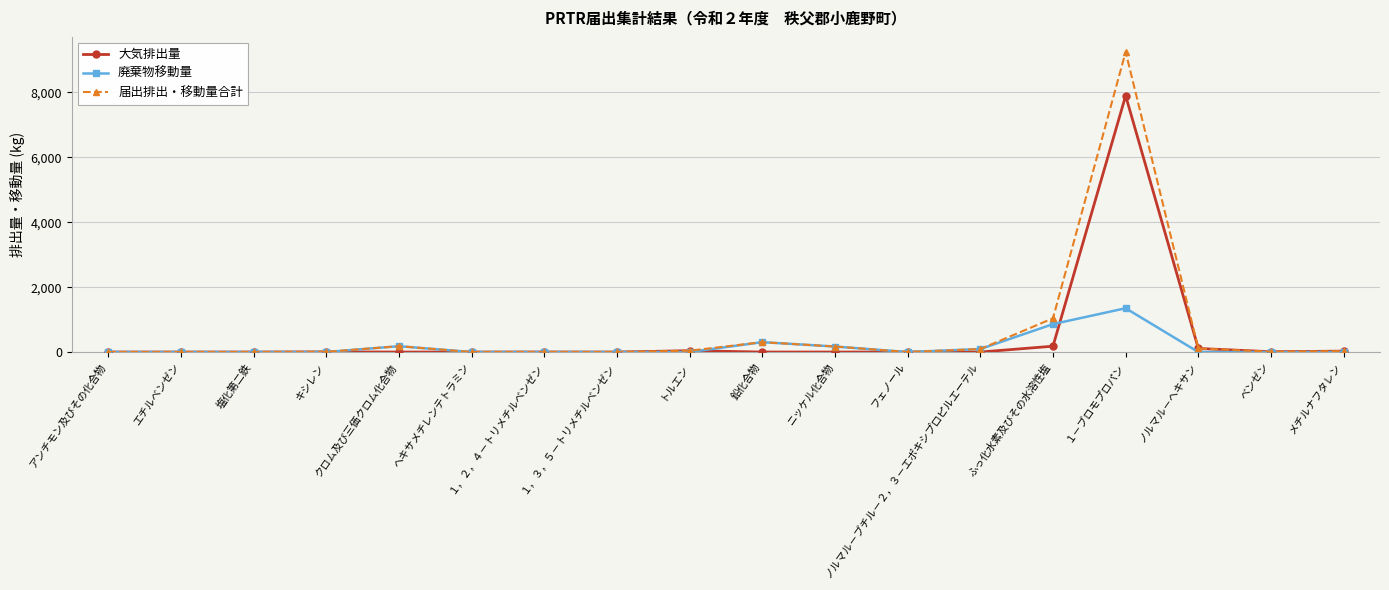

What is the label of the 17th point from the right?

エチルベンゼン